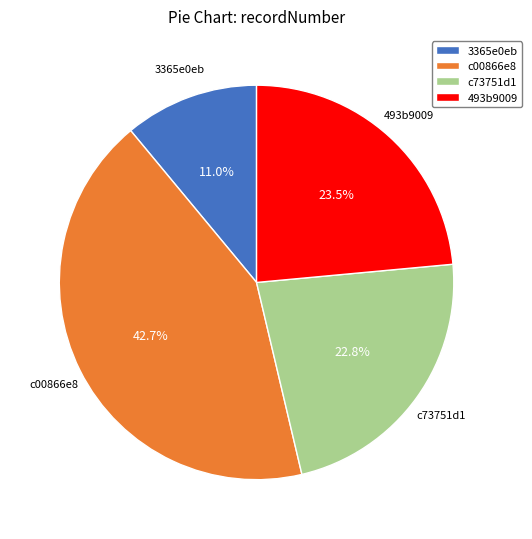

To the nearest percent, what is the difference between the c73751d1 and 493b9009 slice percentages?

1%